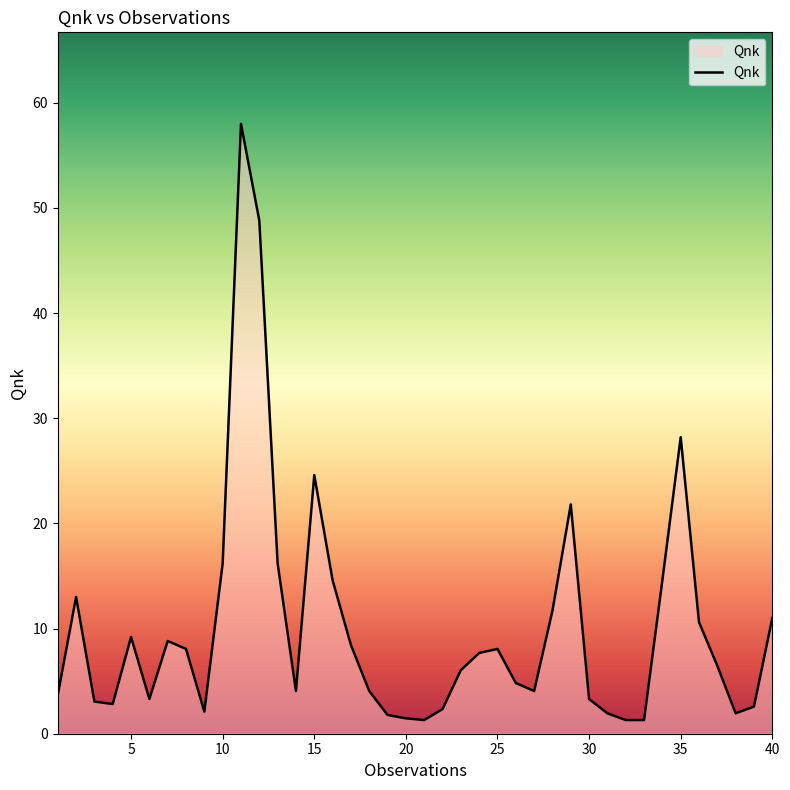

What is the maximum value shown in the chart?

58.0